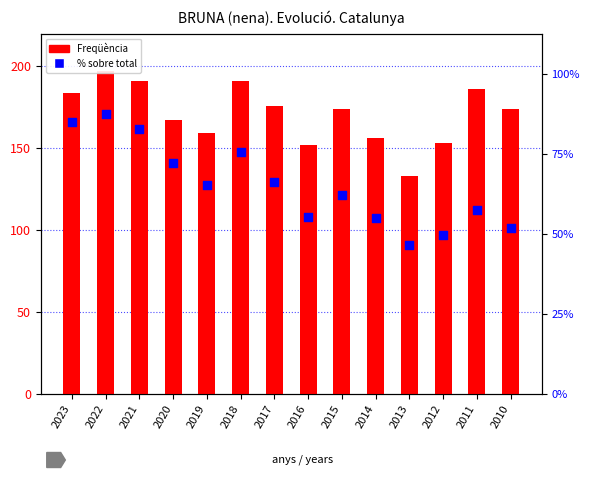

Which series reaches the minimum Y coordinate?

% sobre total